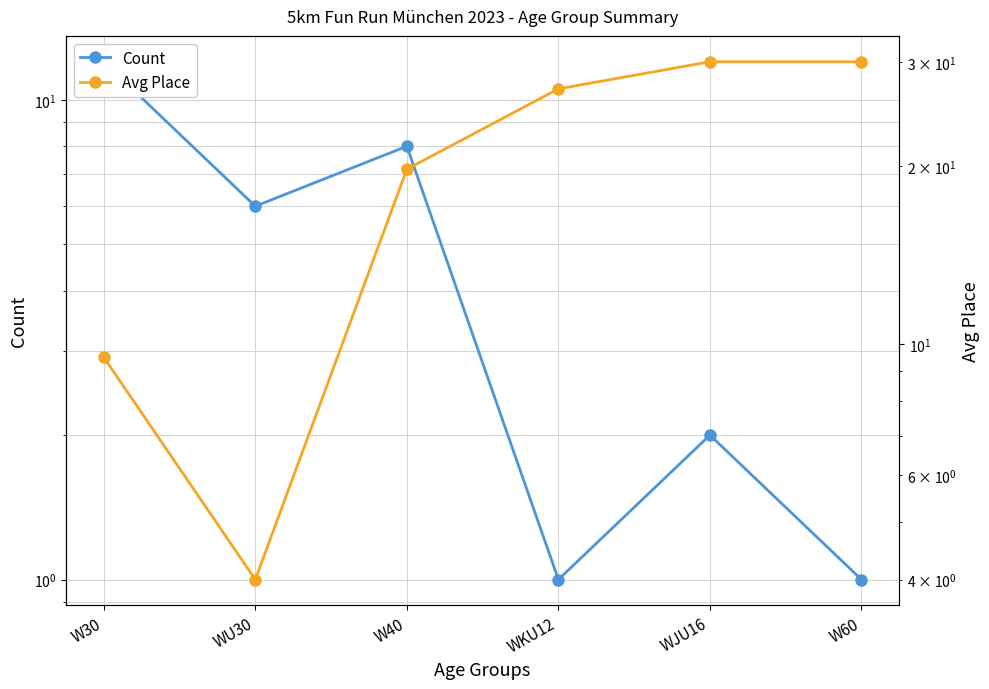

The Count series shows 12.0 at W30. True or false?

True